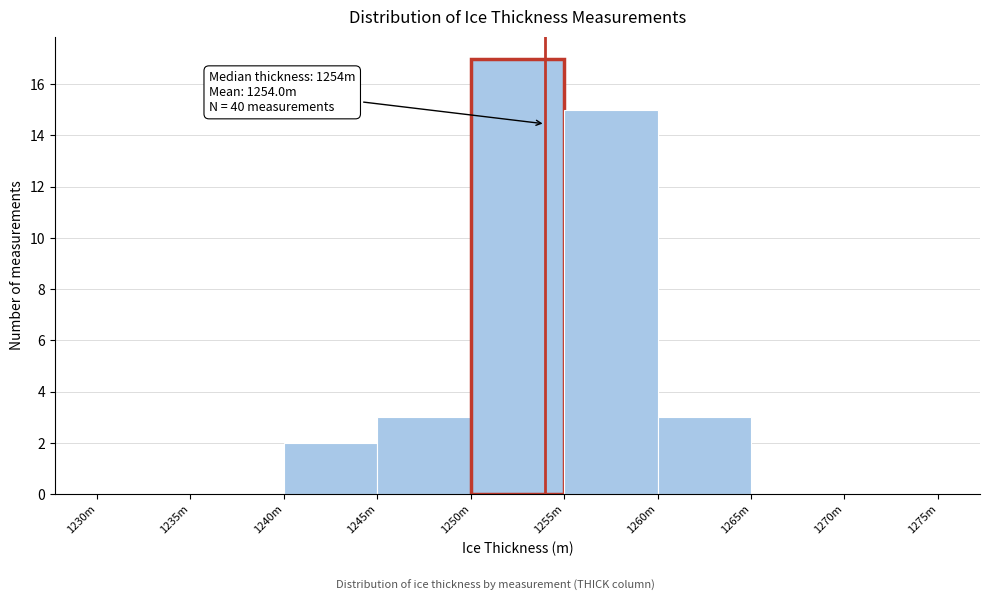

Reading right to left, extract all data points from this chart.

1270m=0	1265m=0	1260m=3	1255m=15	1250m=17	1245m=3	1240m=2	1235m=0	1230m=0